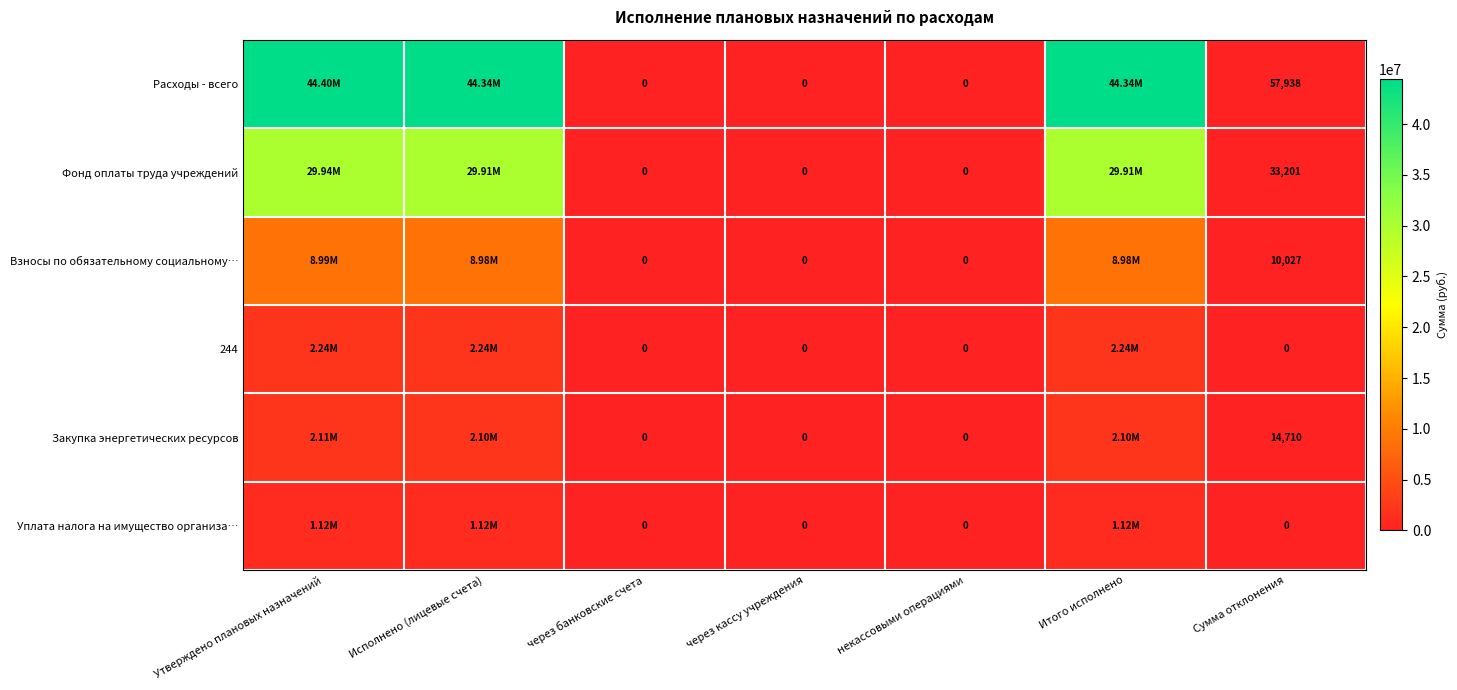

Which category has the highest value in the Расходы - всего series?

Утверждено плановых назначений